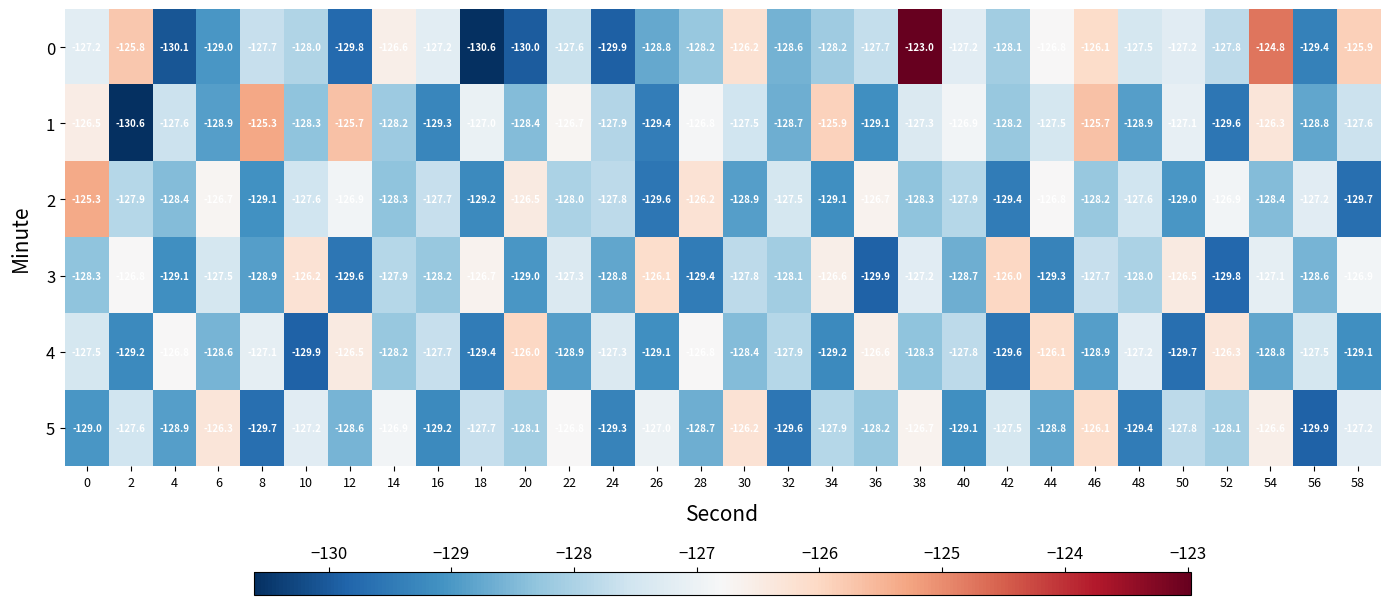

The 0 series shows -225.9 at 10. True or false?

False